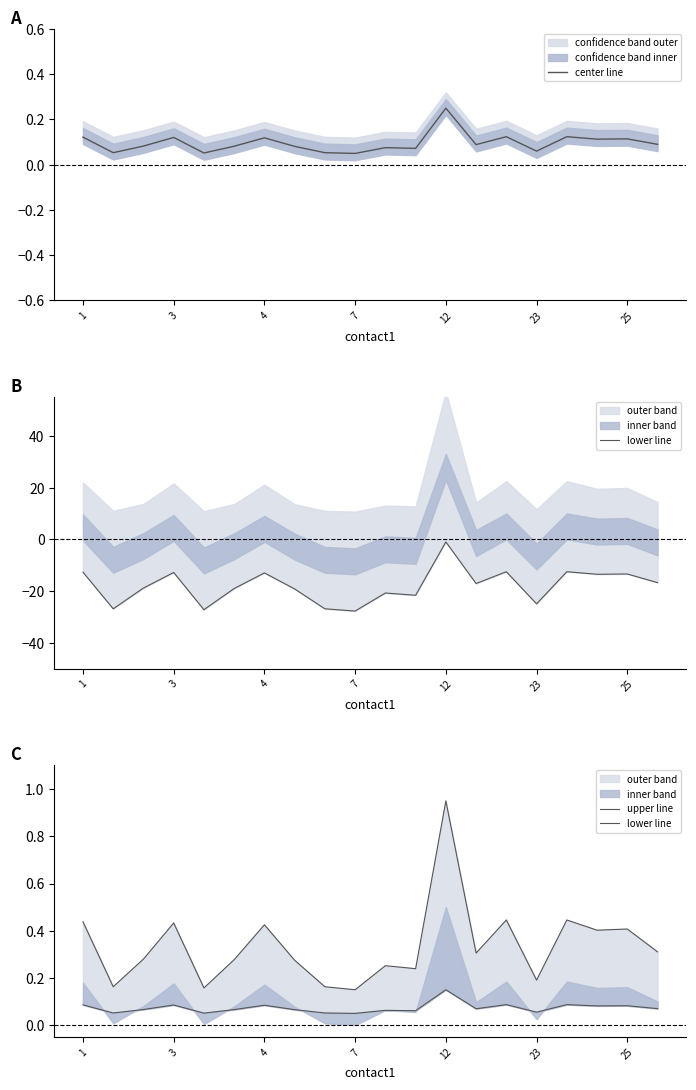

How many interior local valleys does the upper line series have?

7